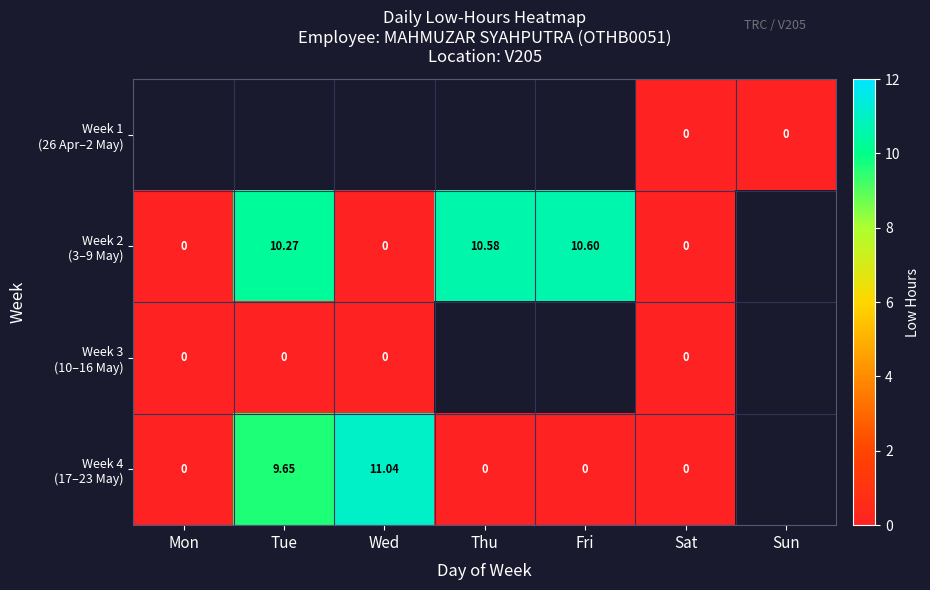

Where is Week 4 (17–23 May) nearest to the value 5?

Tue